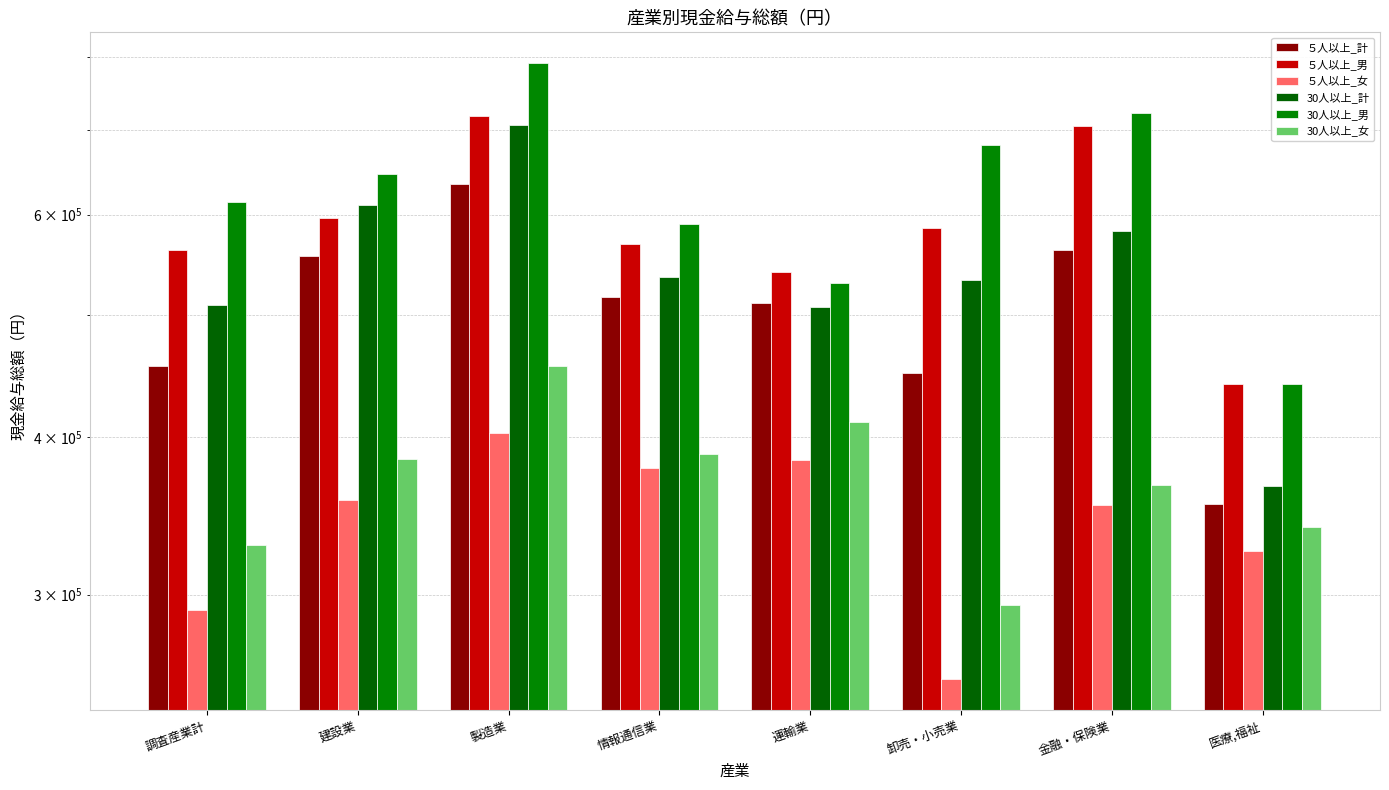

What is the difference between the maximum and minimum values in the ５人以上_計 series?

281004